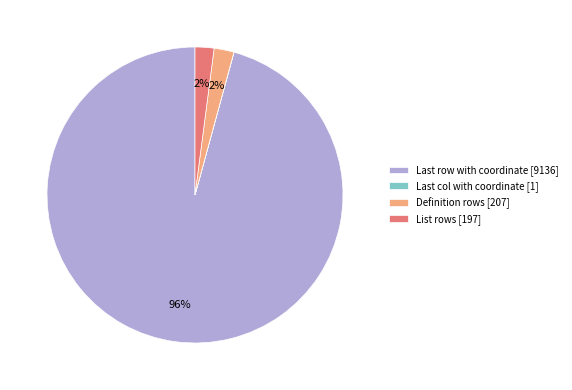

What percentage is the List rows [197] slice, to the nearest percent?

2%